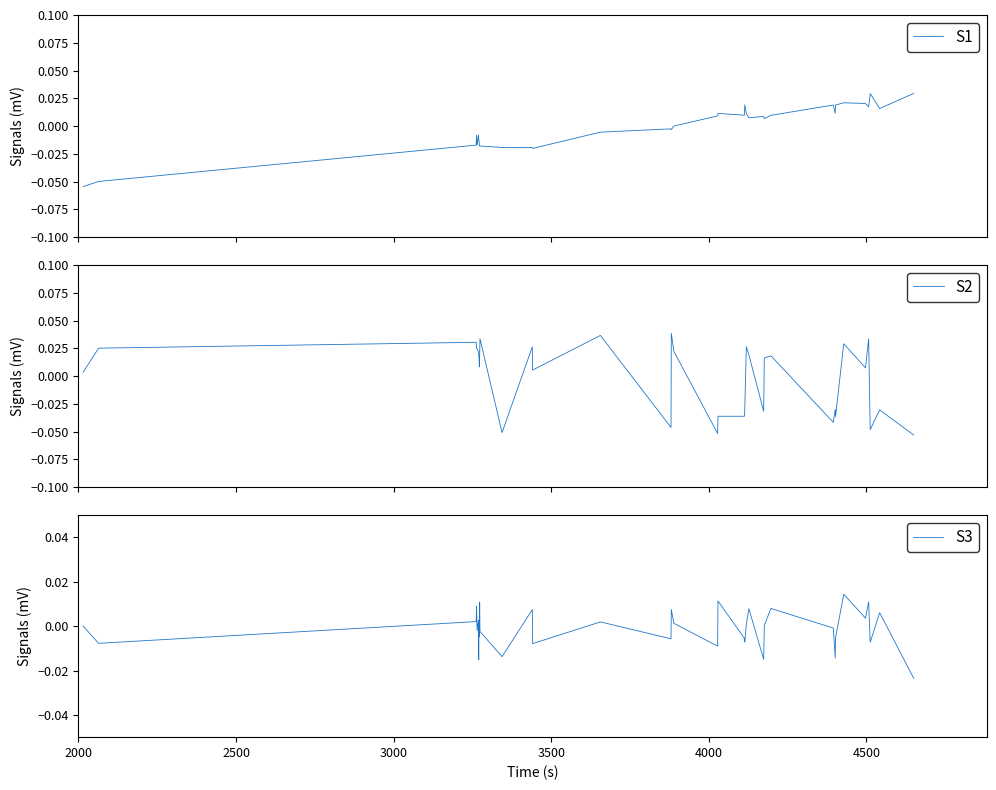

How many lines are shown in the chart?

3